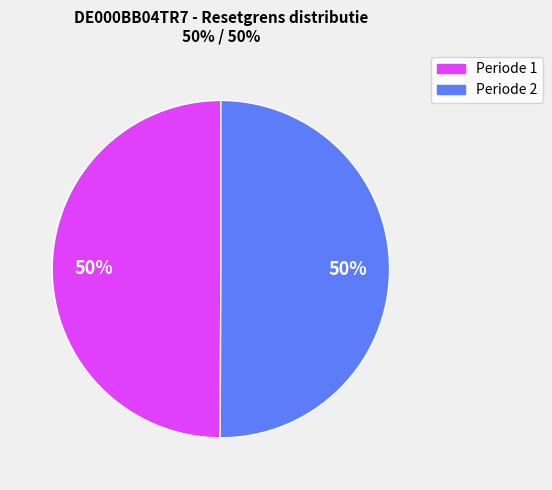

To the nearest percent, what is the average slice percentage?

50%